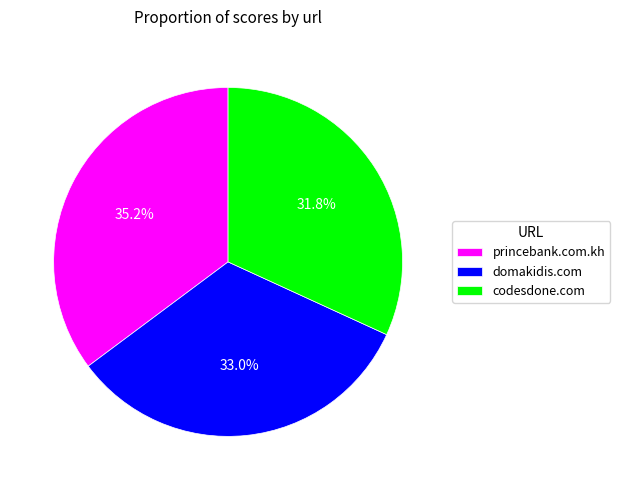

Which slice is the largest?

princebank.com.kh